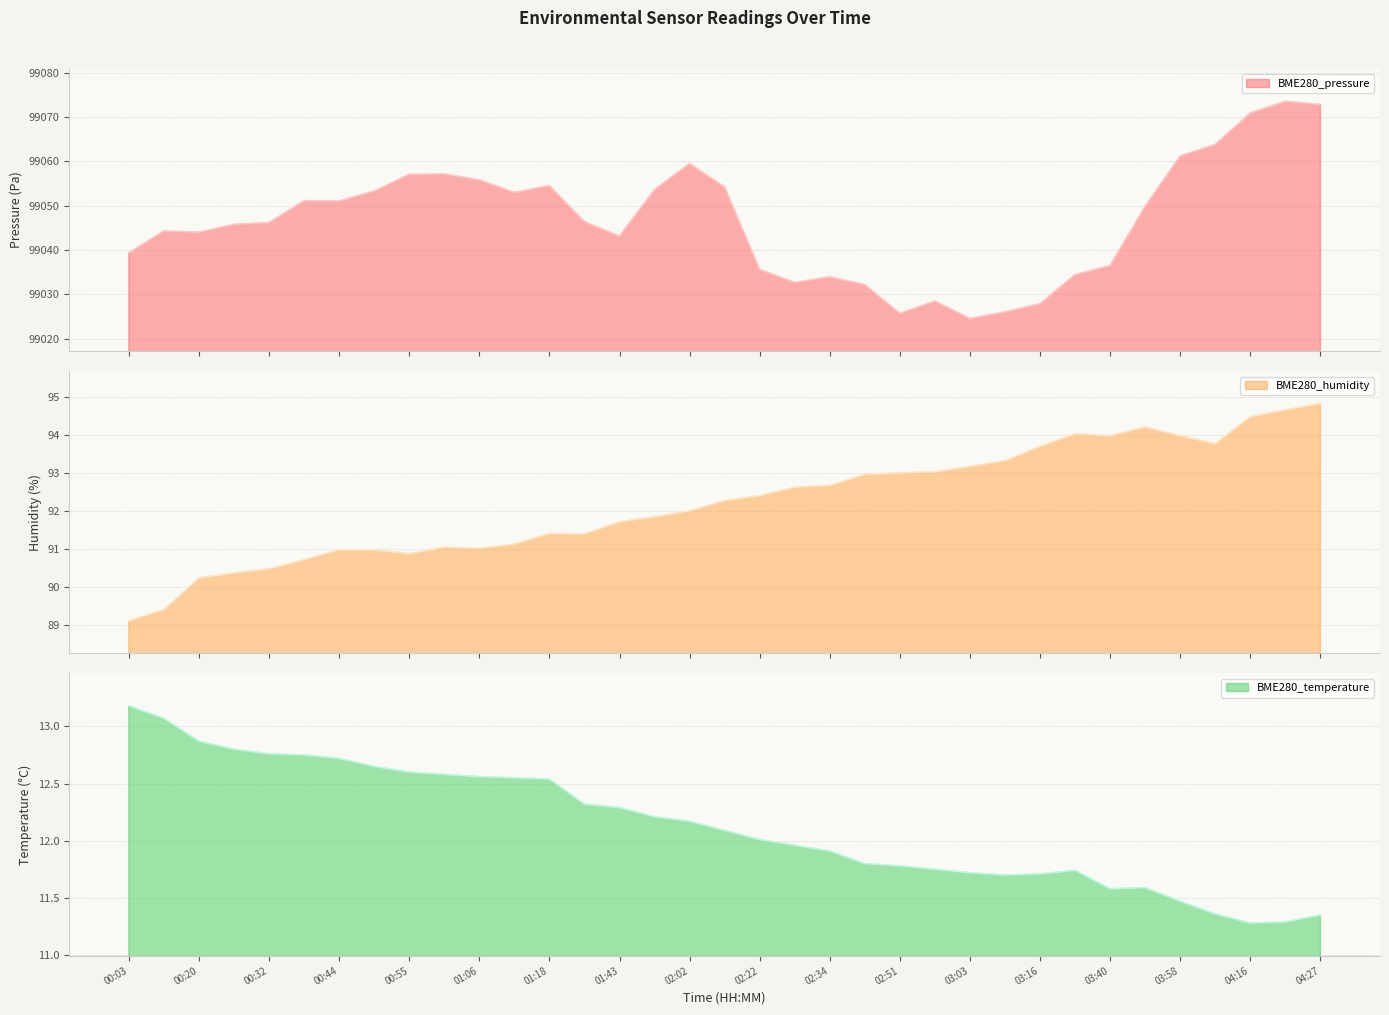

What is the difference between the second highest and minimum values in the BME280_pressure series?

48.3